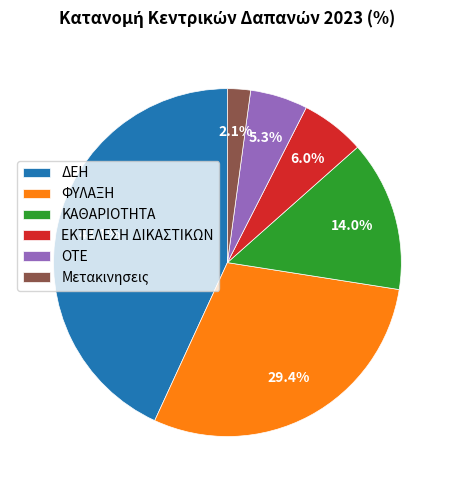

Is ΦΥΛΑΞΗ the majority of the pie?

No